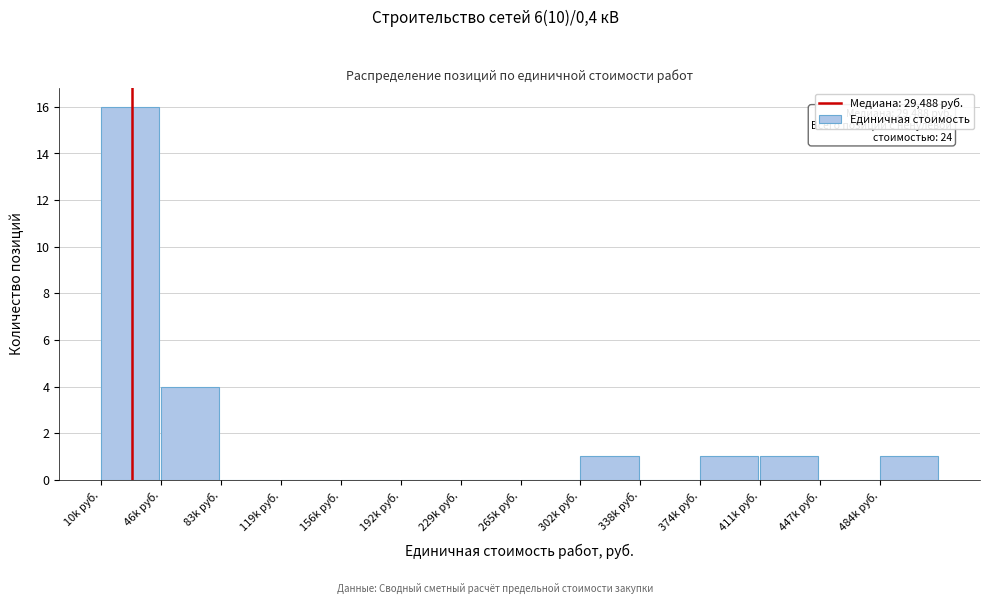

Reading left to right, transcribe all the data shown in this chart.

10k руб.=16	46k руб.=4	83k руб.=0	119k руб.=0	156k руб.=0	192k руб.=0	229k руб.=0	265k руб.=0	302k руб.=1	338k руб.=0	374k руб.=1	411k руб.=1	447k руб.=0	484k руб.=1